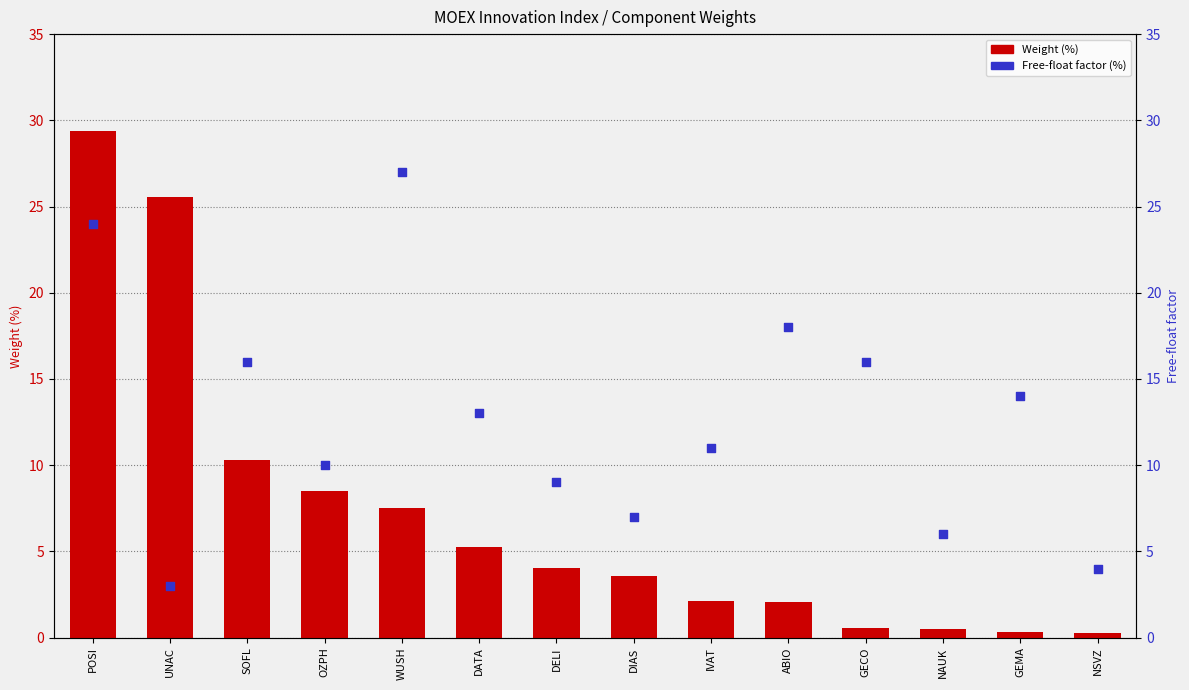

Which series has the largest total across all categories?

Free-float factor (%)